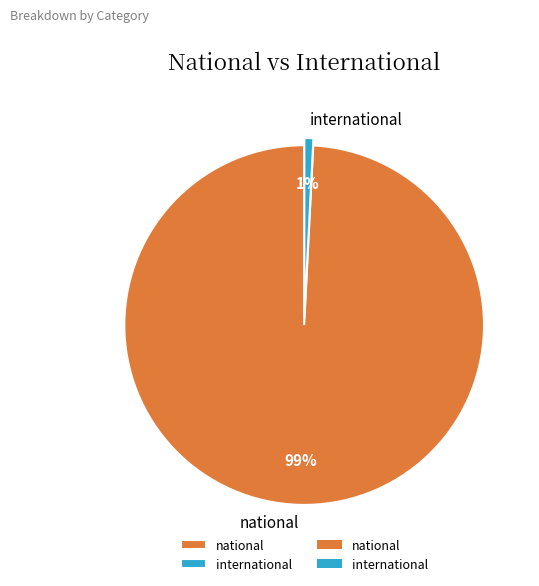

Rank the categories by value from lowest to highest.

international, national